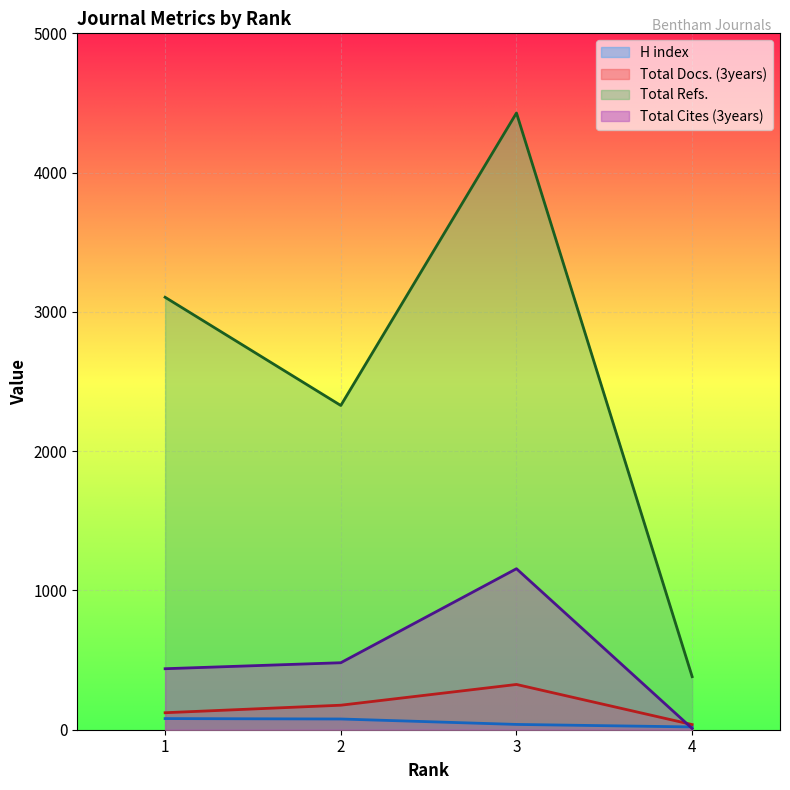

Which series has the widest spread of values?

Total Refs.